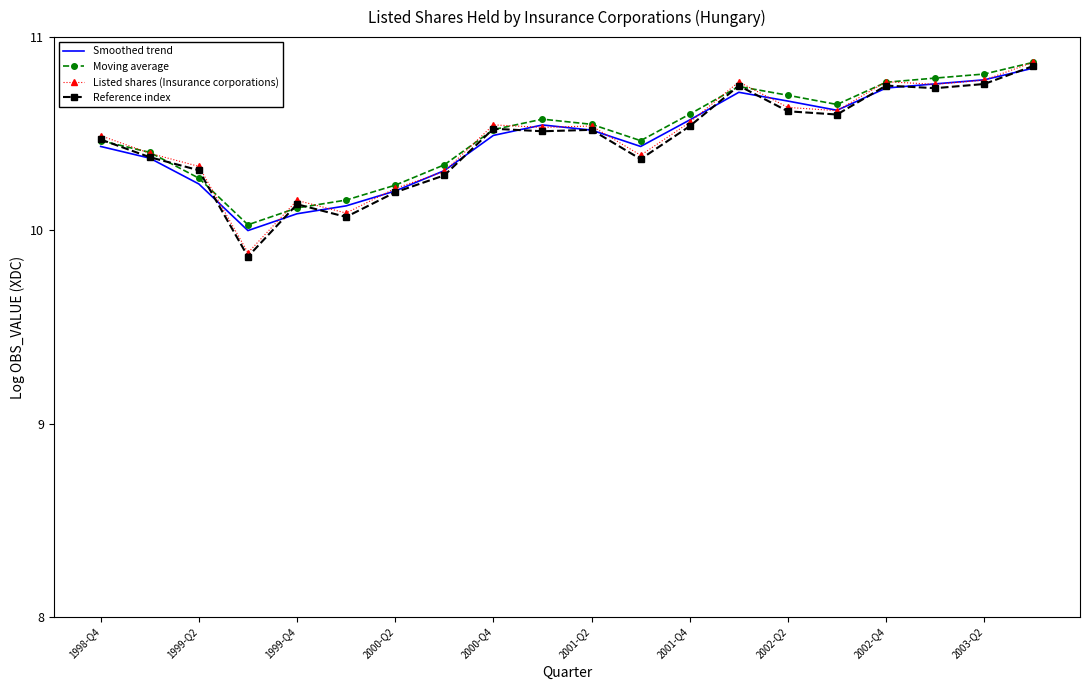

How many values in the Reference index series are below 10?

1